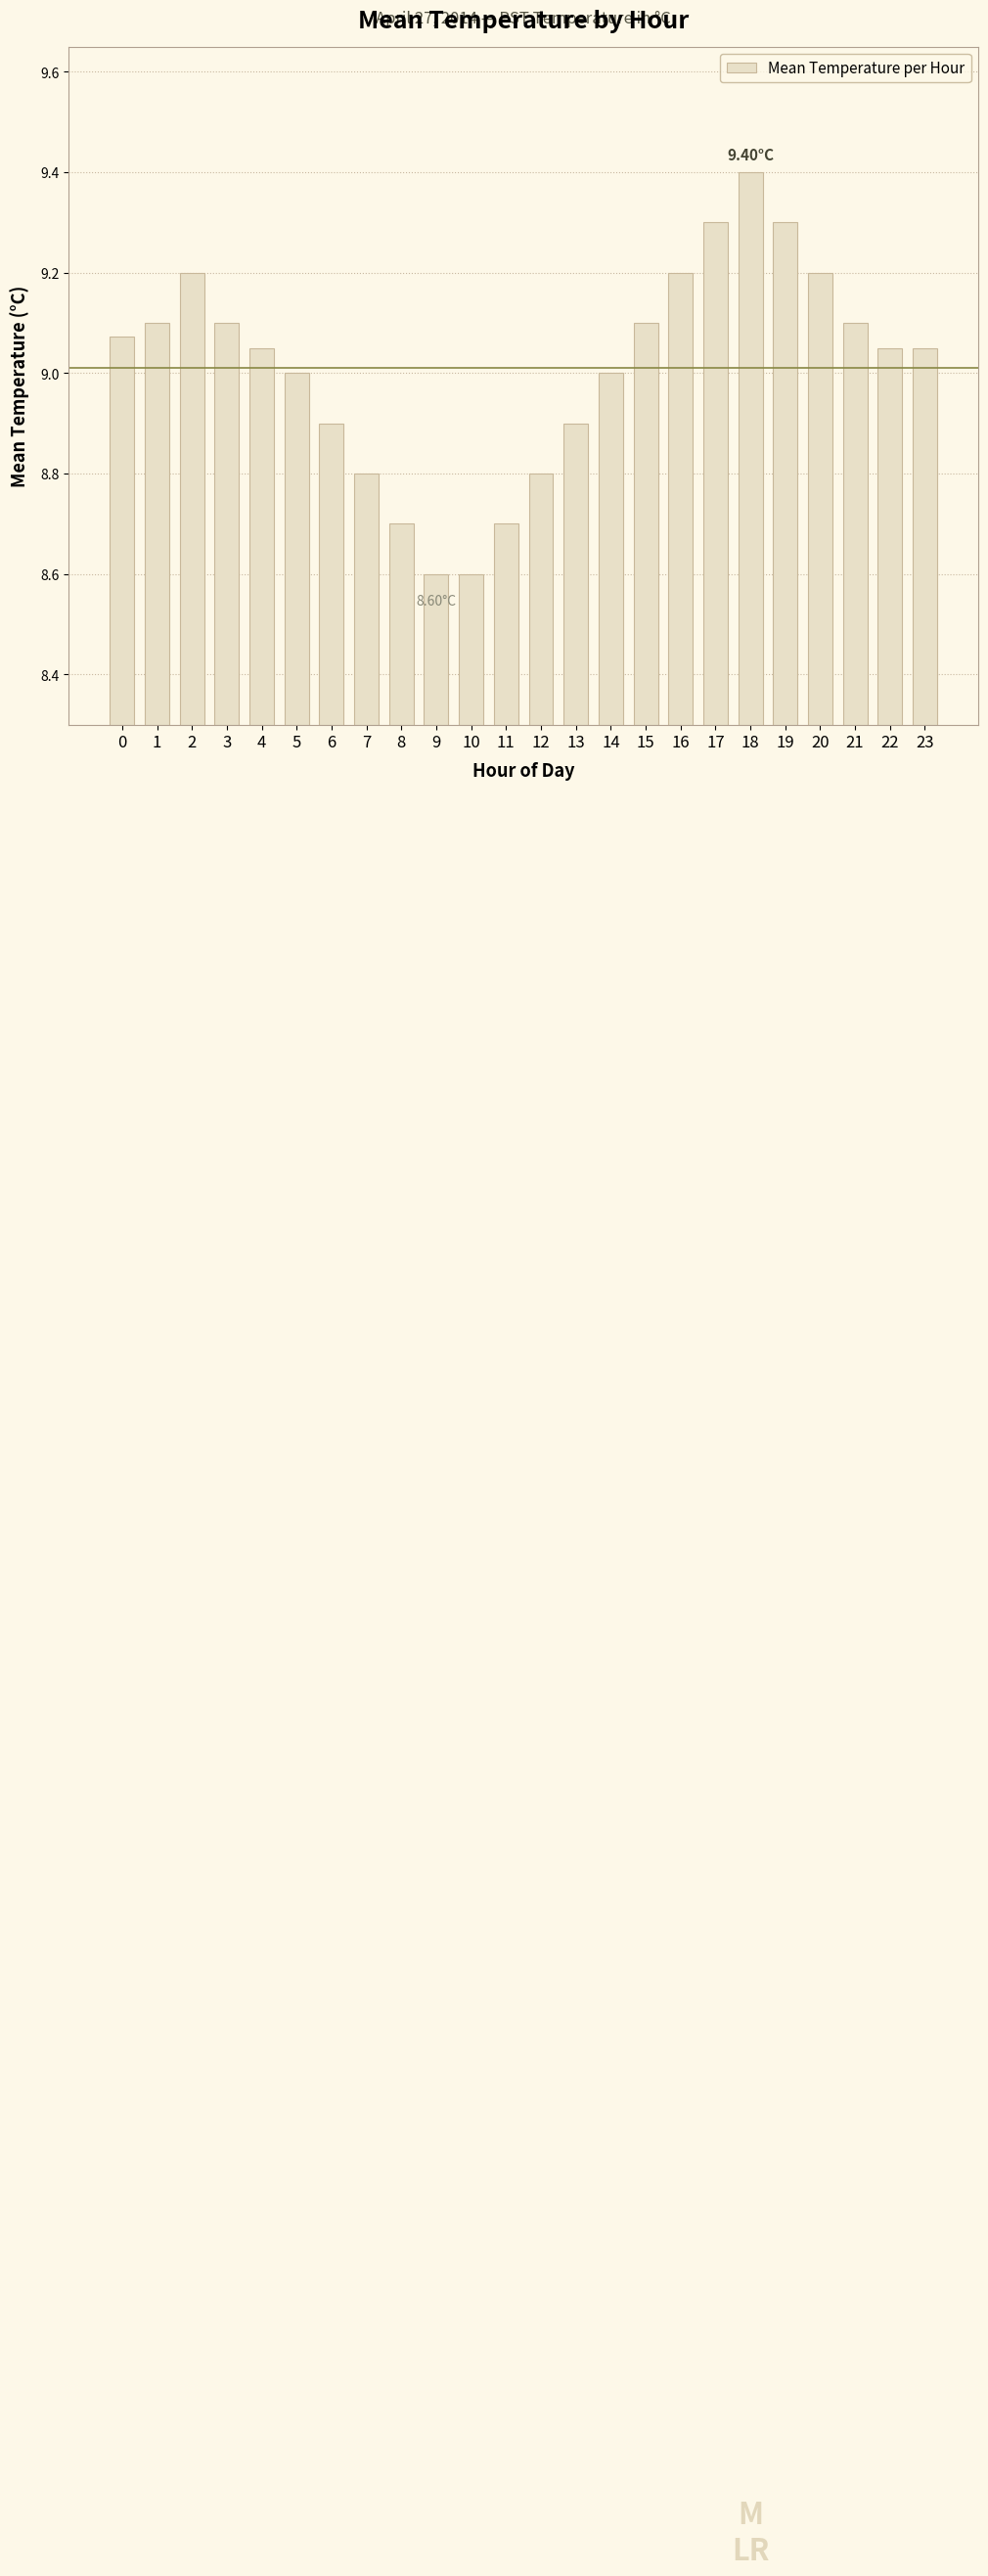

What is the greatest value displayed?

9.4